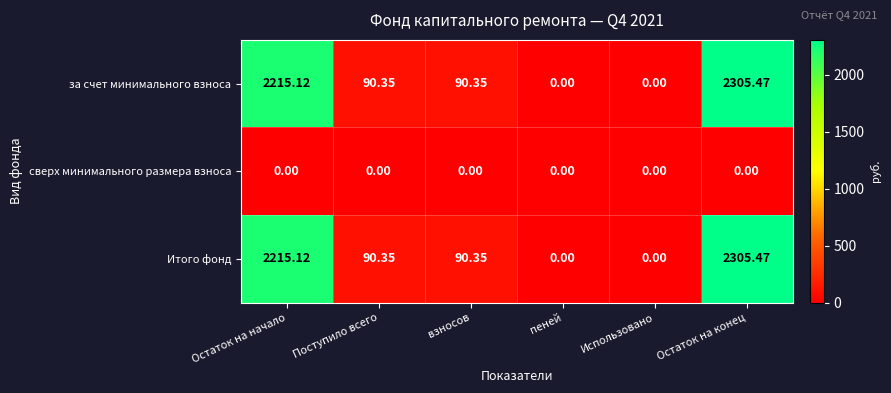

Is the value of за счет минимального взноса at взносов greater than the value of Итого фонд at пеней?

Yes